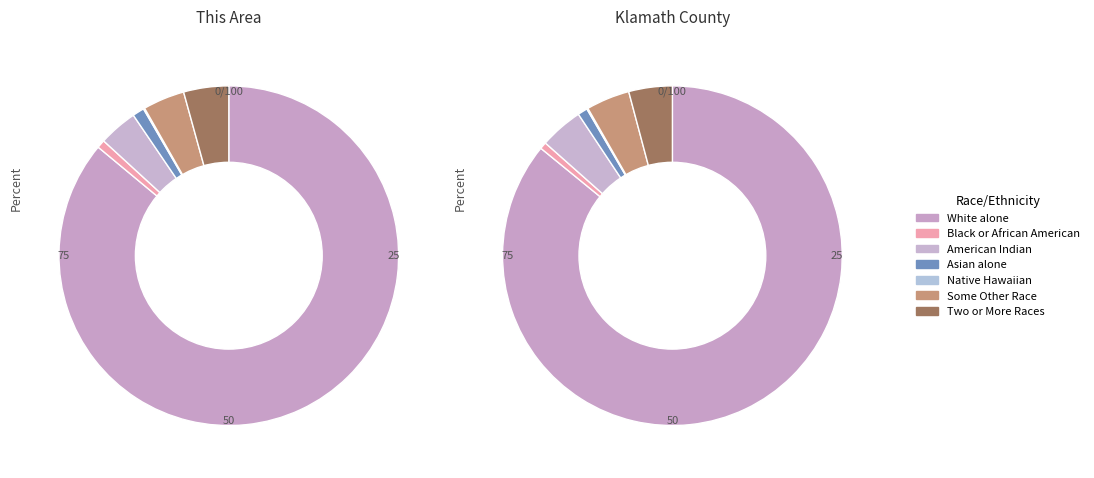

Does any single category account for the majority?

Yes